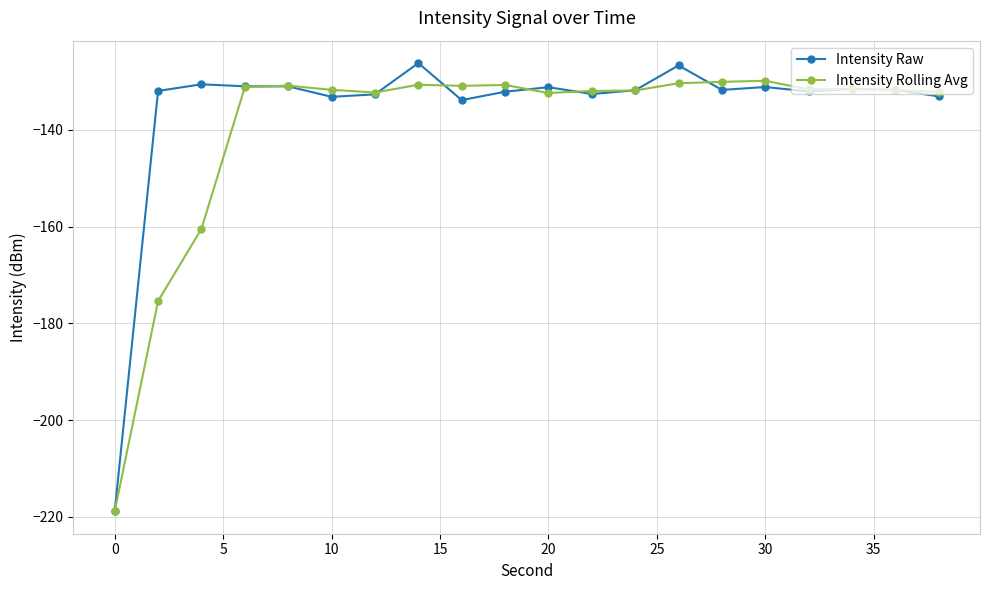

Which series has the largest total across all categories?

Intensity Raw